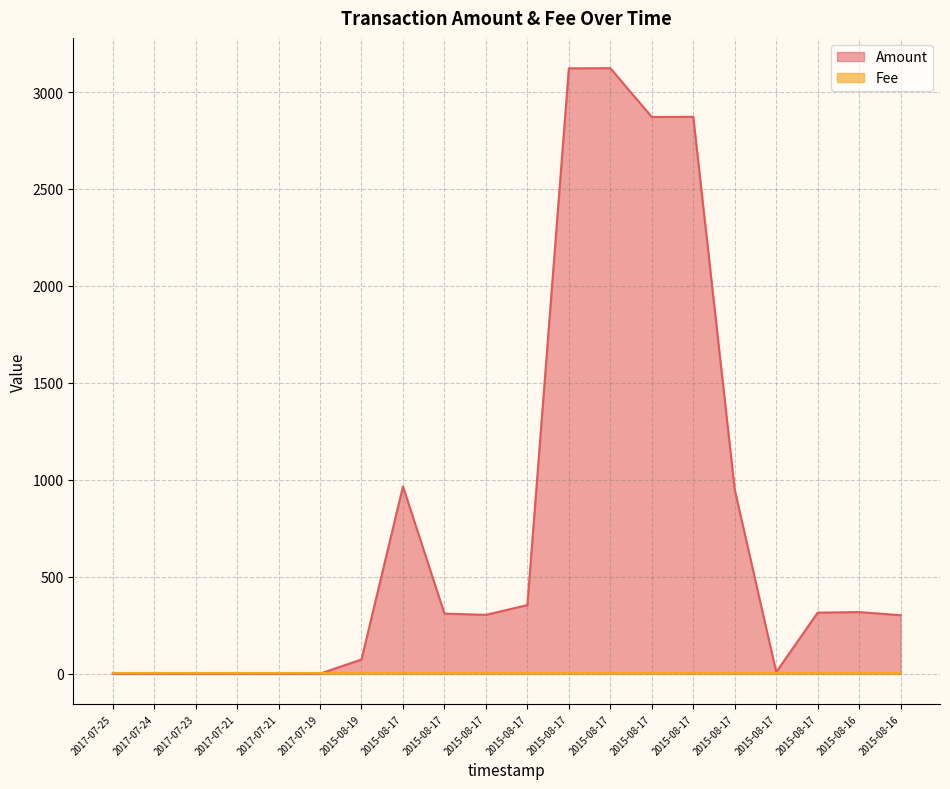

What is the label of the 5th point from the left?

2017-07-21